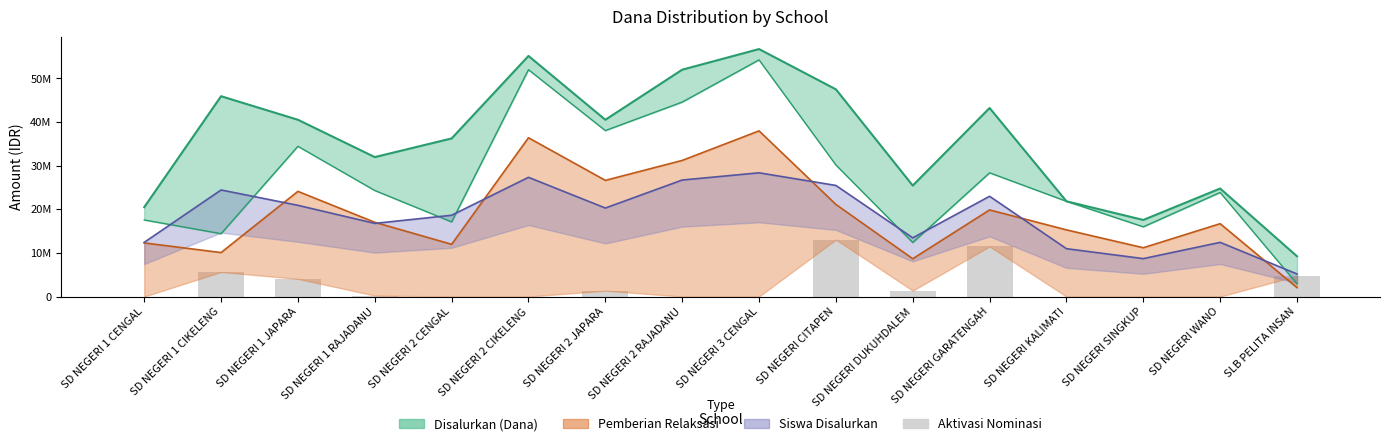

What is the average value?

2615625